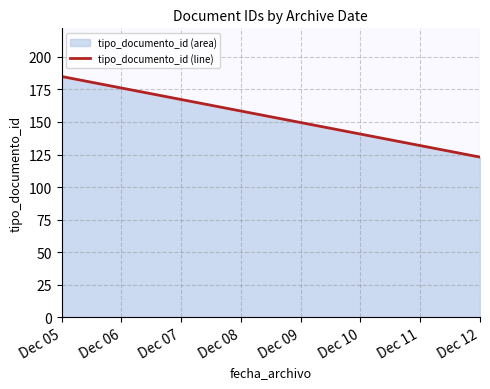

What is the difference between the maximum and minimum values?

62.0